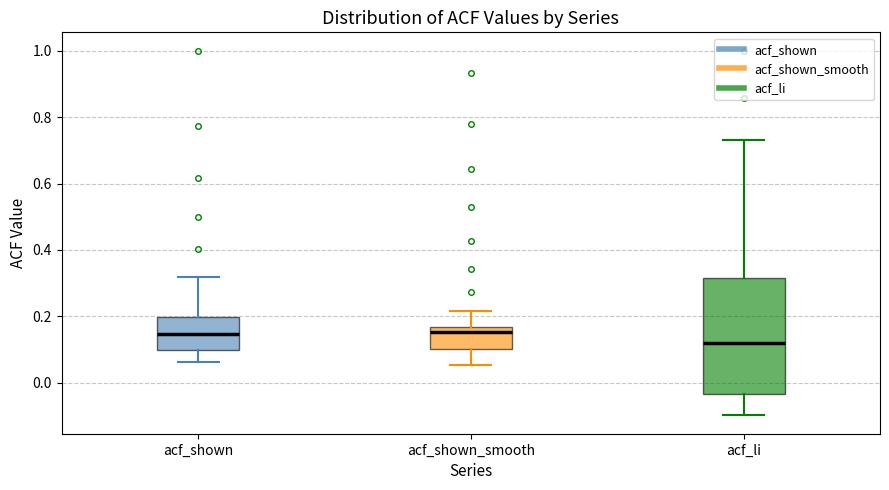

Where is the upper edge of the box for acf_shown on the y-axis? The values are not printed on the chart, so give them approximately, as read against the axis.

0.20